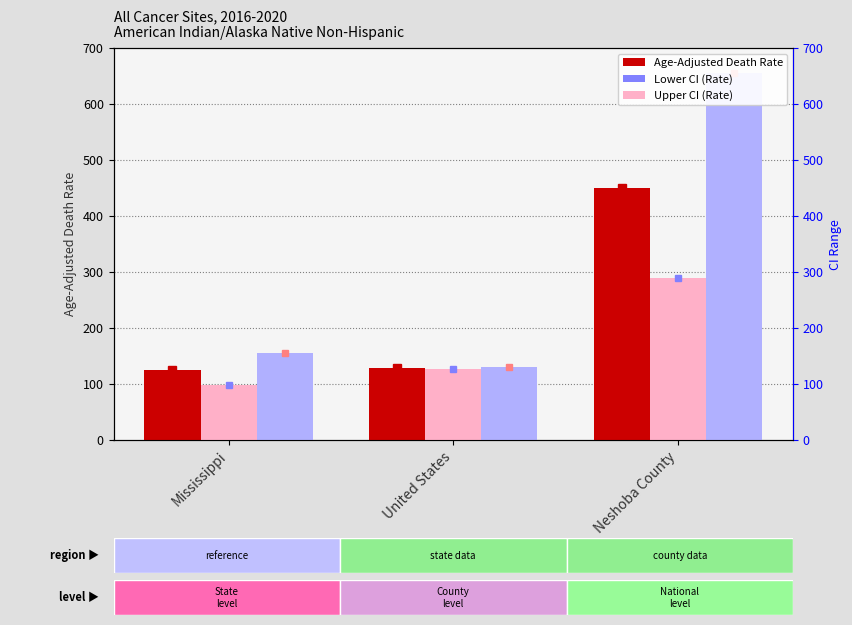

List the series in order of their overall mean, lowest first.

Lower CI (Rate), Age-Adjusted Death Rate, Upper CI (Rate)